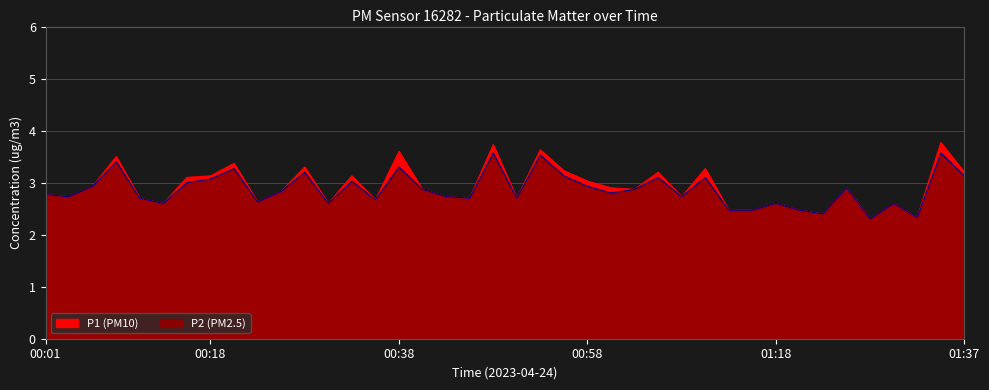

At how many categories does at least one series exceed 3?

15